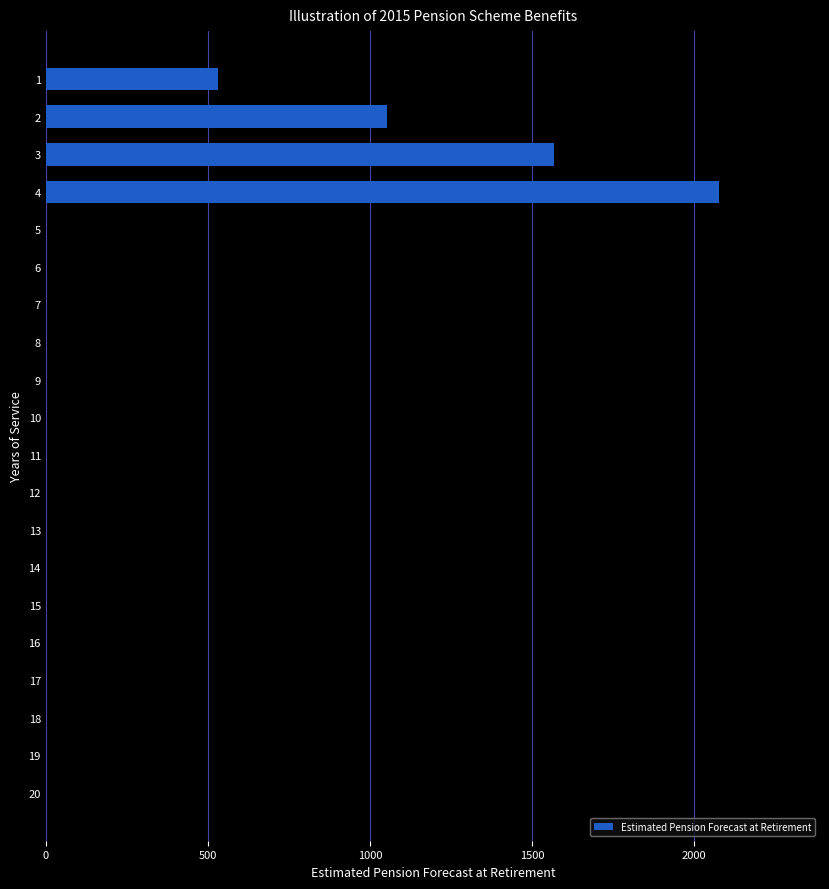

Is it true that the value at 9 is 1256.8?

False